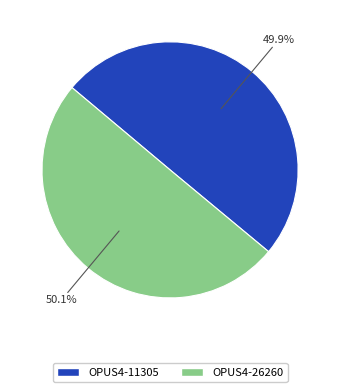

Approximately how many times larger is the value at OPUS4-11305 compared to OPUS4-26260?

1.0